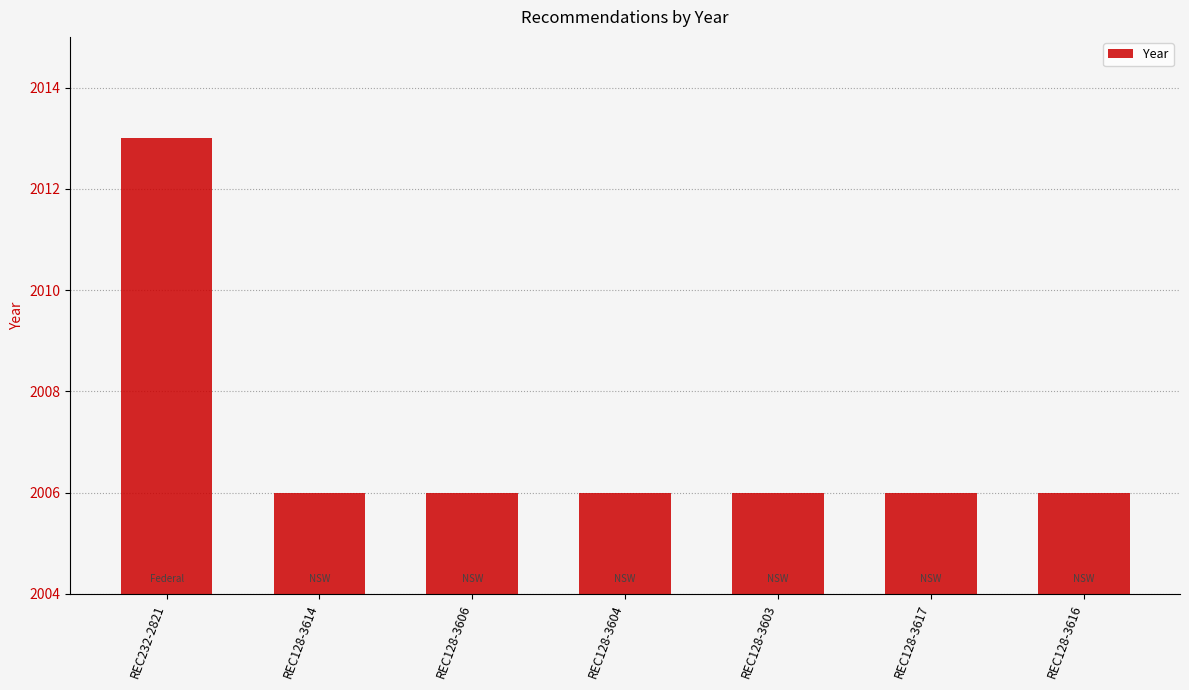

Approximately how many times larger is the value at REC128-3603 compared to REC128-3604?

1.0